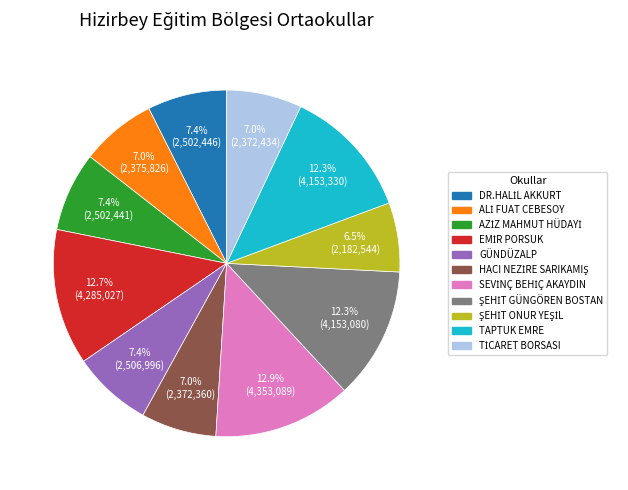

Is there any slice that represents more than half of the pie?

No